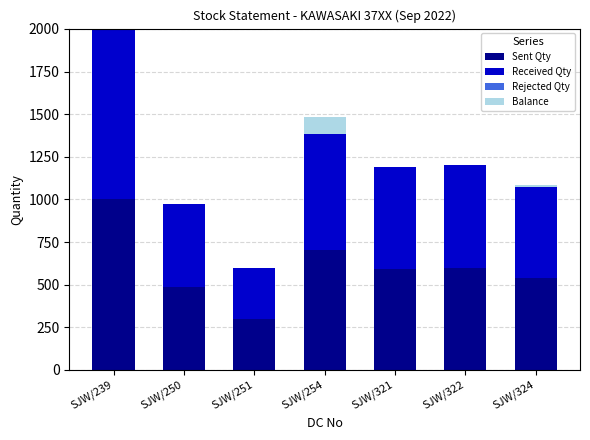

What is the total value across all series at SJW/254?

1481